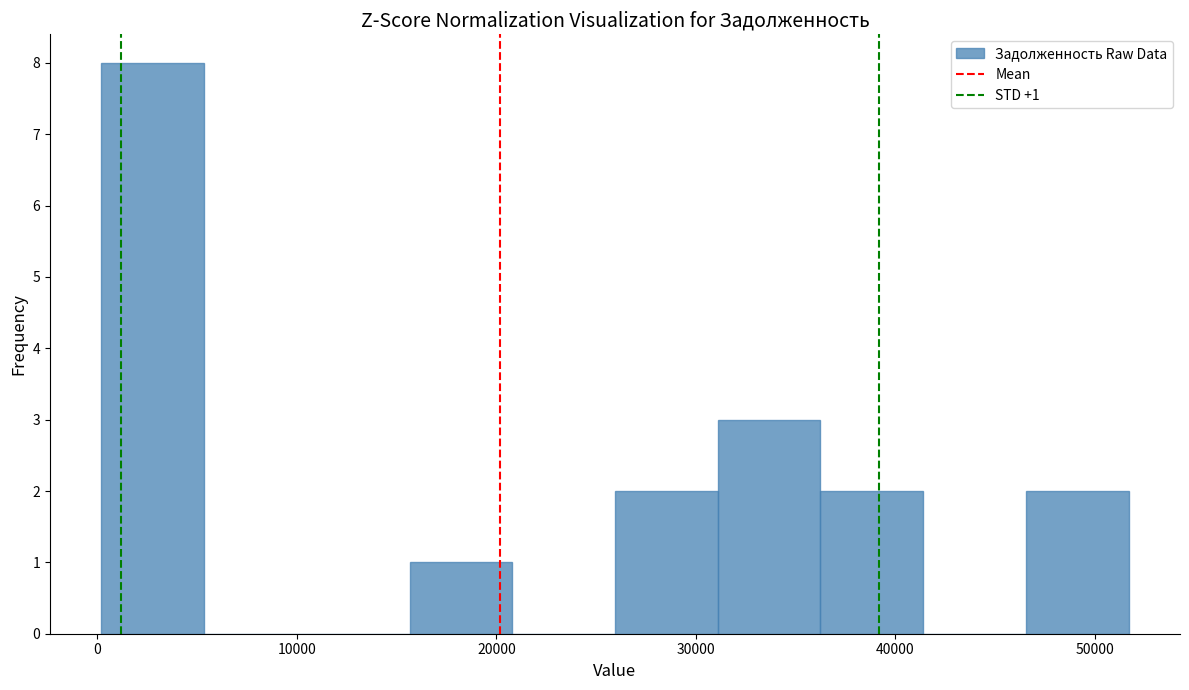

Over which range of the x-axis is the bar tallest?

0 to 5000